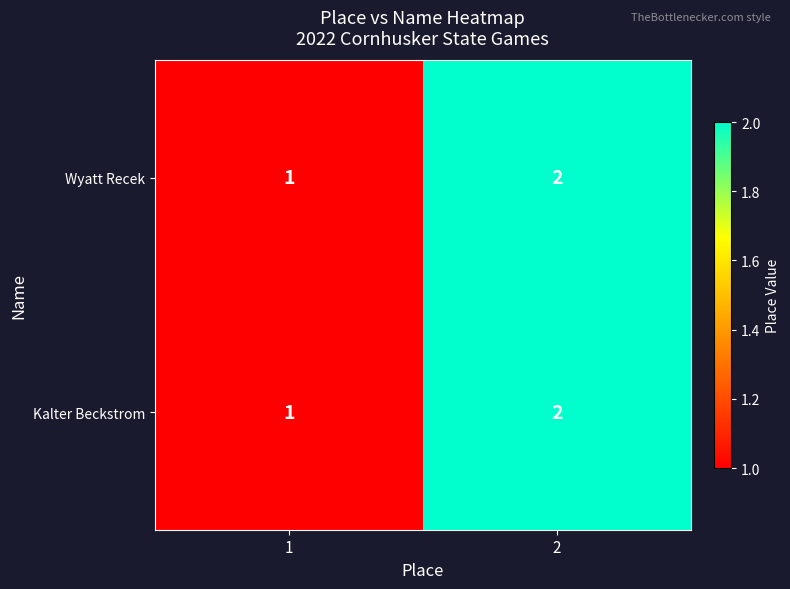

Is it true that Kalter Beckstrom equals 2 at 2?

True